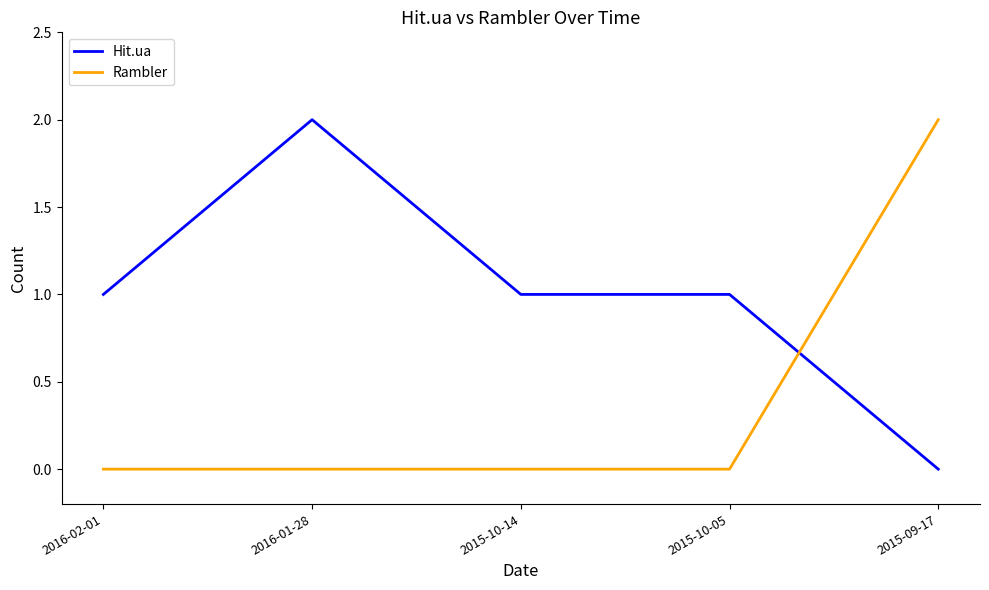

What position from the right is 2015-10-05?

2